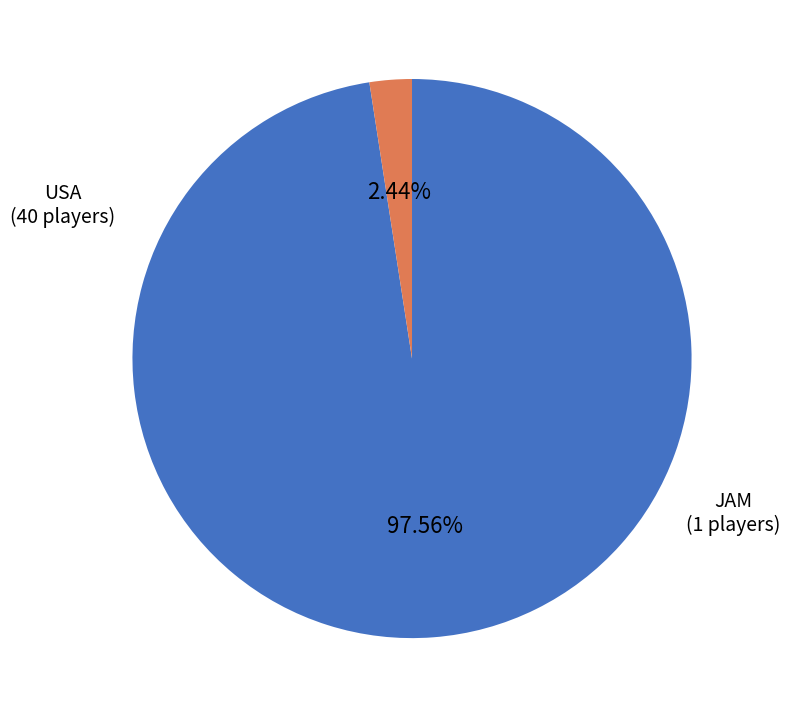

Is there any slice that represents more than half of the pie?

Yes